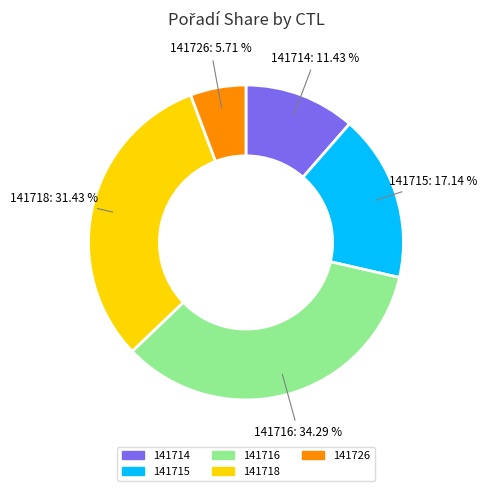

Between 141714 and 141718, which is larger?

141718